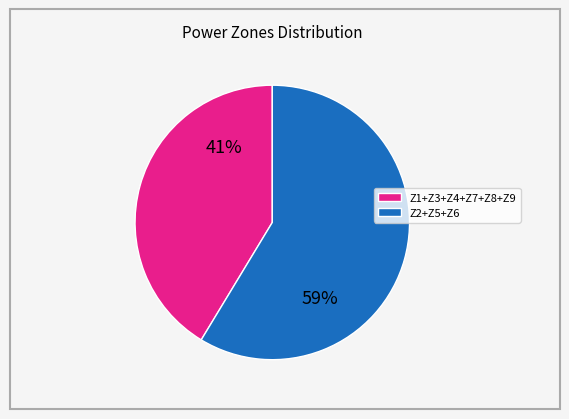

To the nearest percent, what is the combined percentage of Z2+Z5+Z6 and Z1+Z3+Z4+Z7+Z8+Z9?

100%